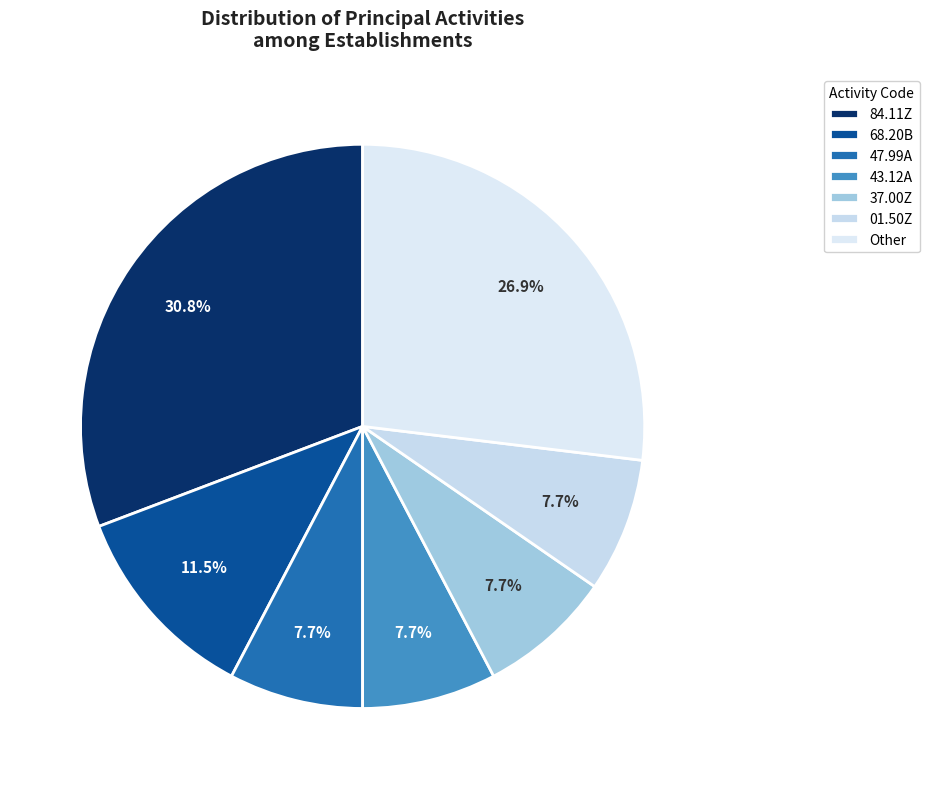

Count the number of slices in the pie.

7